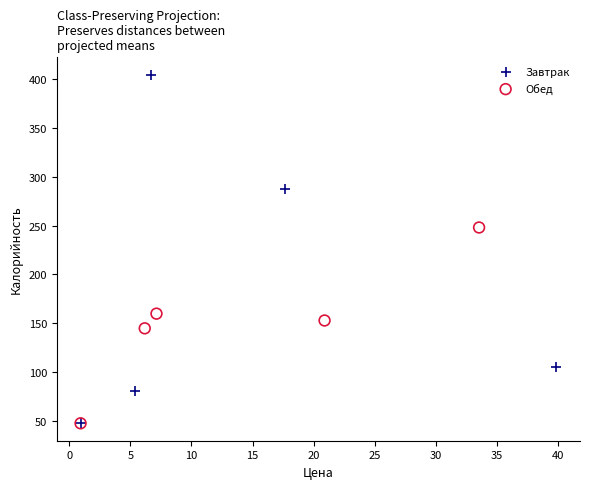

Which series has the widest spread of Y values?

Завтрак